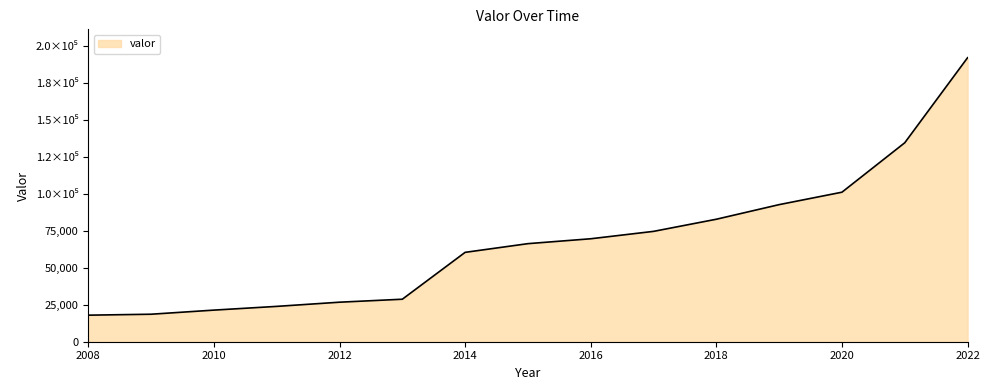

Is this an area chart (filled region under the line)?

Yes